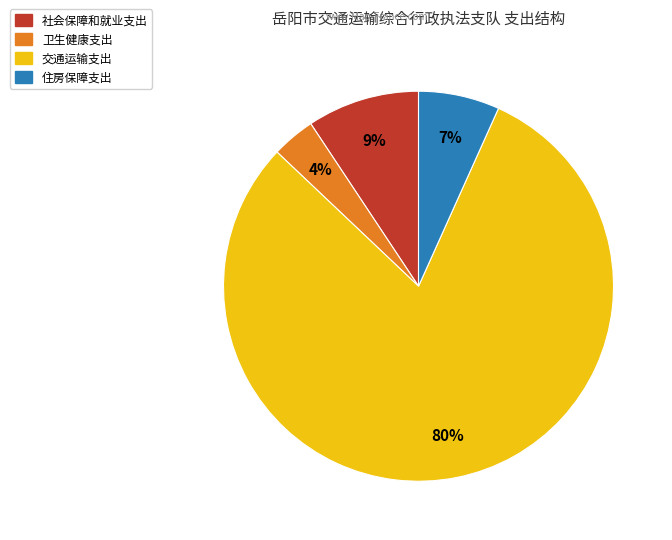

What percentage is the 交通运输支出 slice, to the nearest percent?

80%